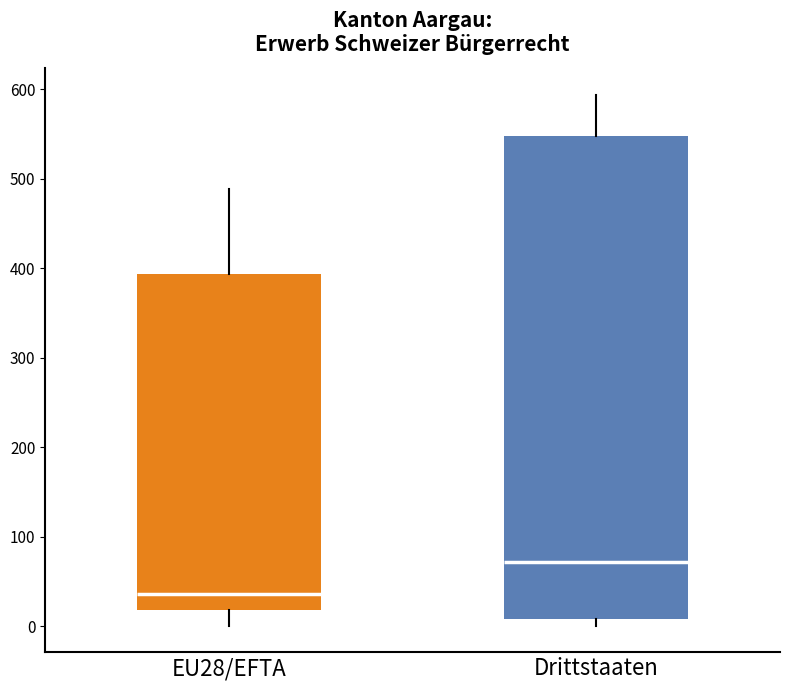

Which box has the lowest median line?

EU28/EFTA